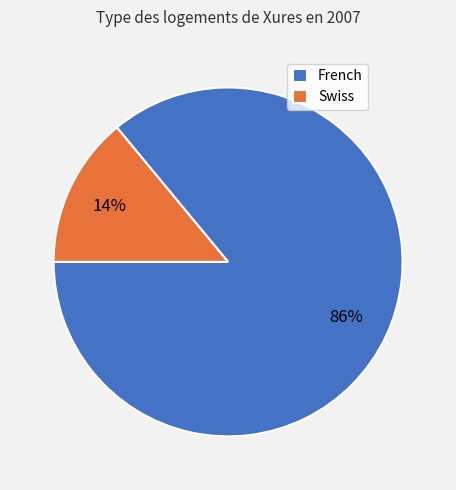

What percentage is the French slice, to the nearest percent?

86%